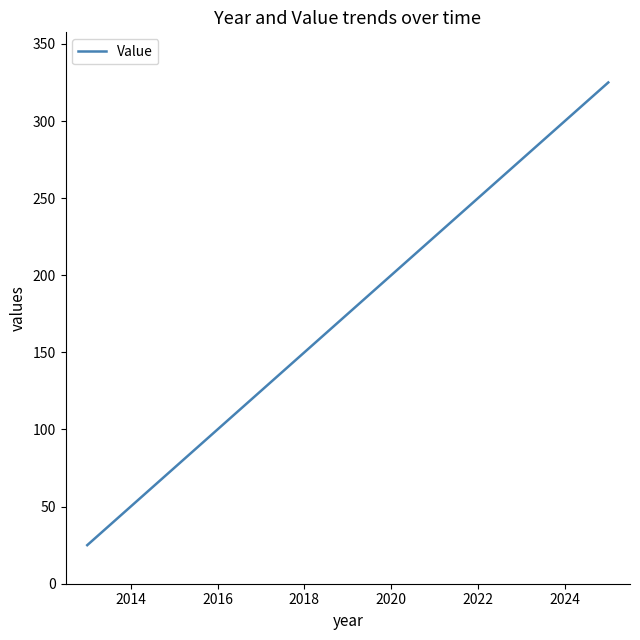

What is the difference between the maximum and minimum values?

300